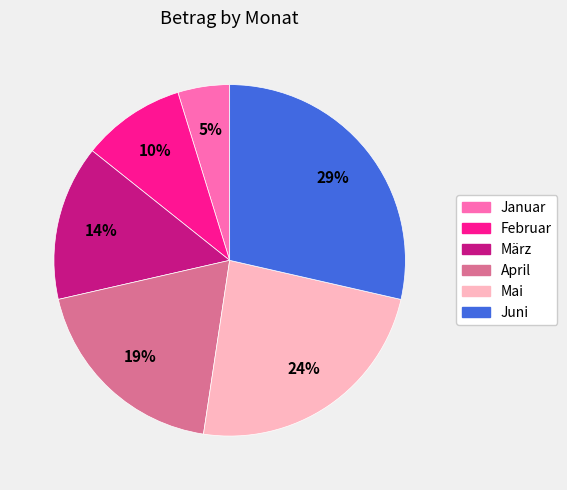

Which has a higher value, Februar or Juni?

Juni